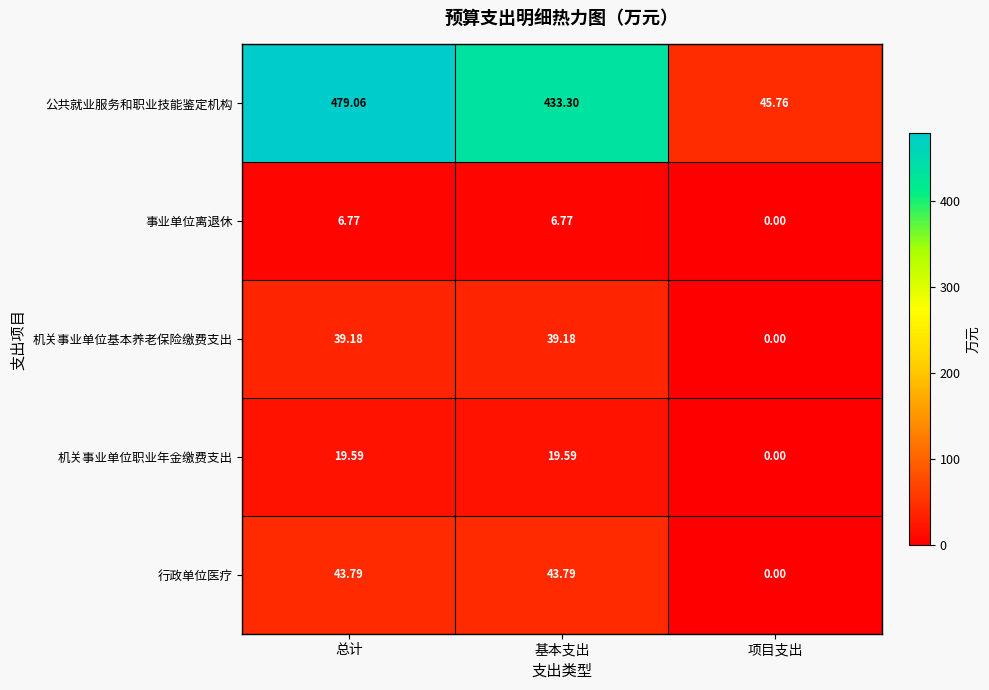

At which label is 行政单位医疗 closest to 21?

项目支出